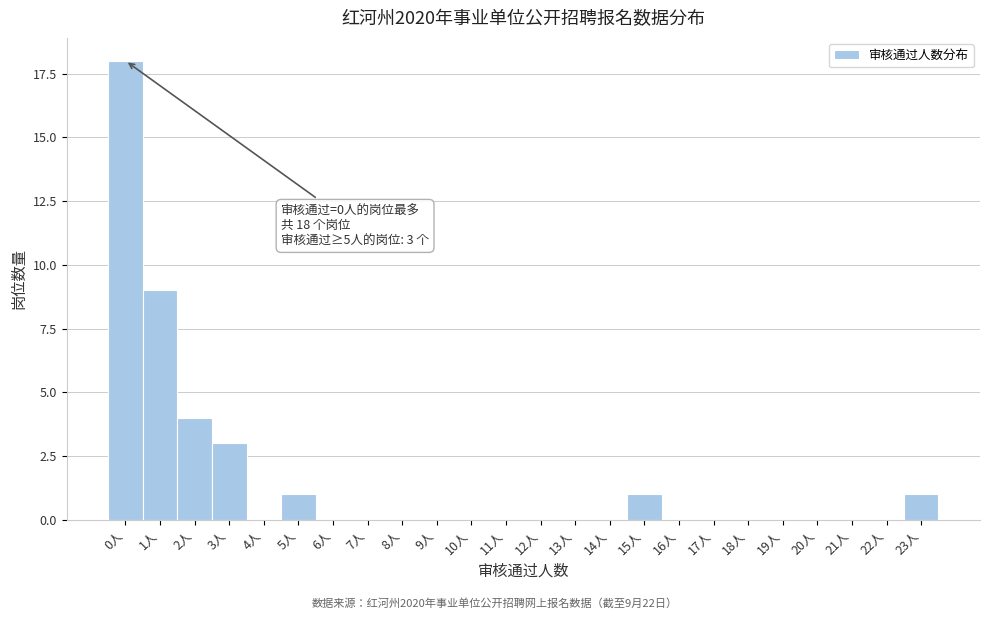

Reading left to right, transcribe all the data shown in this chart.

0人=18	1人=9	2人=4	3人=3	4人=0	5人=1	6人=0	7人=0	8人=0	9人=0	10人=0	11人=0	12人=0	13人=0	14人=0	15人=1	16人=0	17人=0	18人=0	19人=0	20人=0	21人=0	22人=0	23人=1